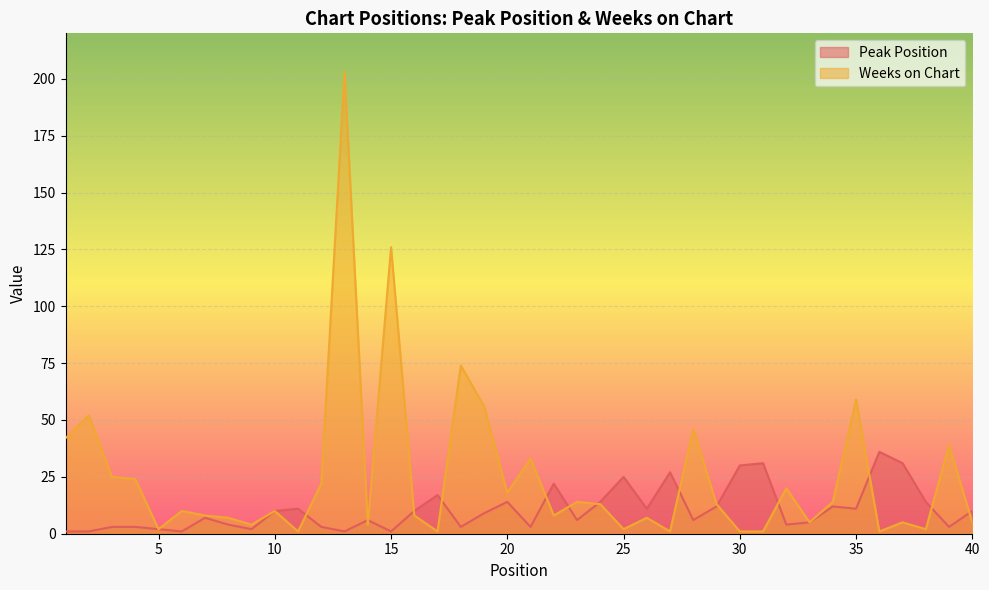

Is it true that Peak Position equals 17 at 16?

False